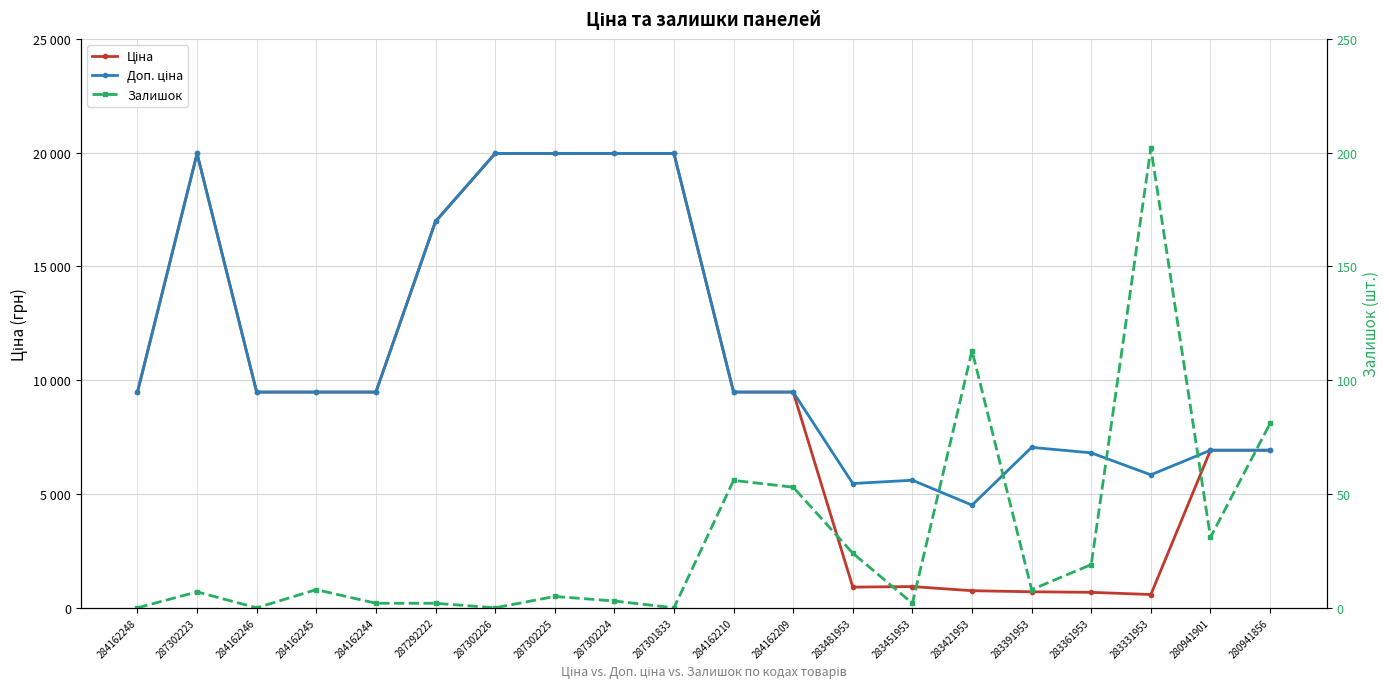

What are all the series names shown in the legend?

Ціна, Доп. ціна, Залишок